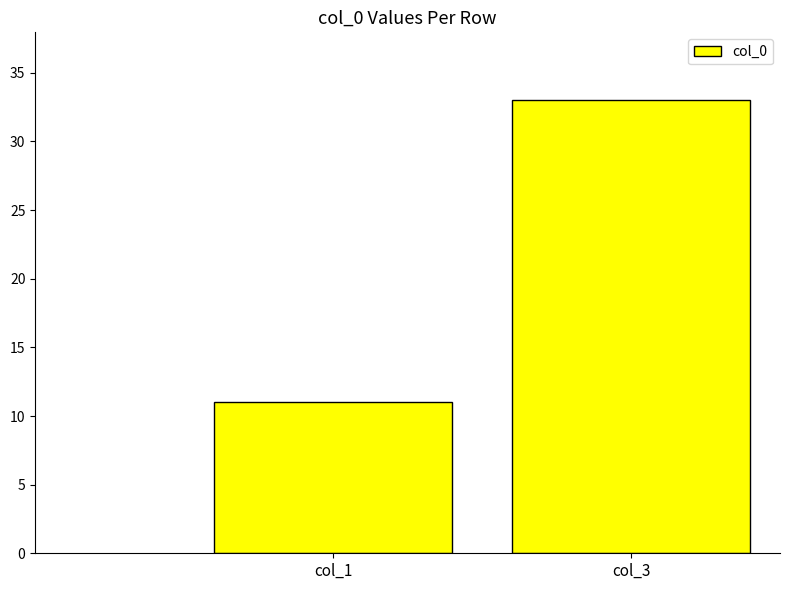

Reading right to left, what are all the values shown in this chart?

col_3=33	col_1=11